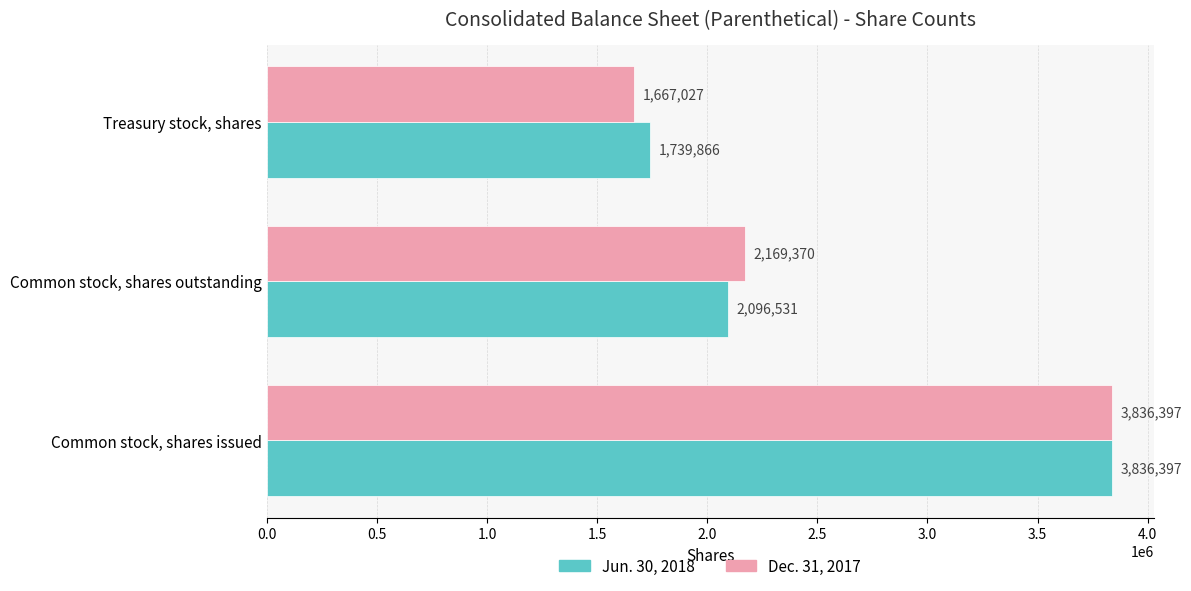

The value of Dec. 31, 2017 at Treasury stock, shares is 2967718. True or false?

False